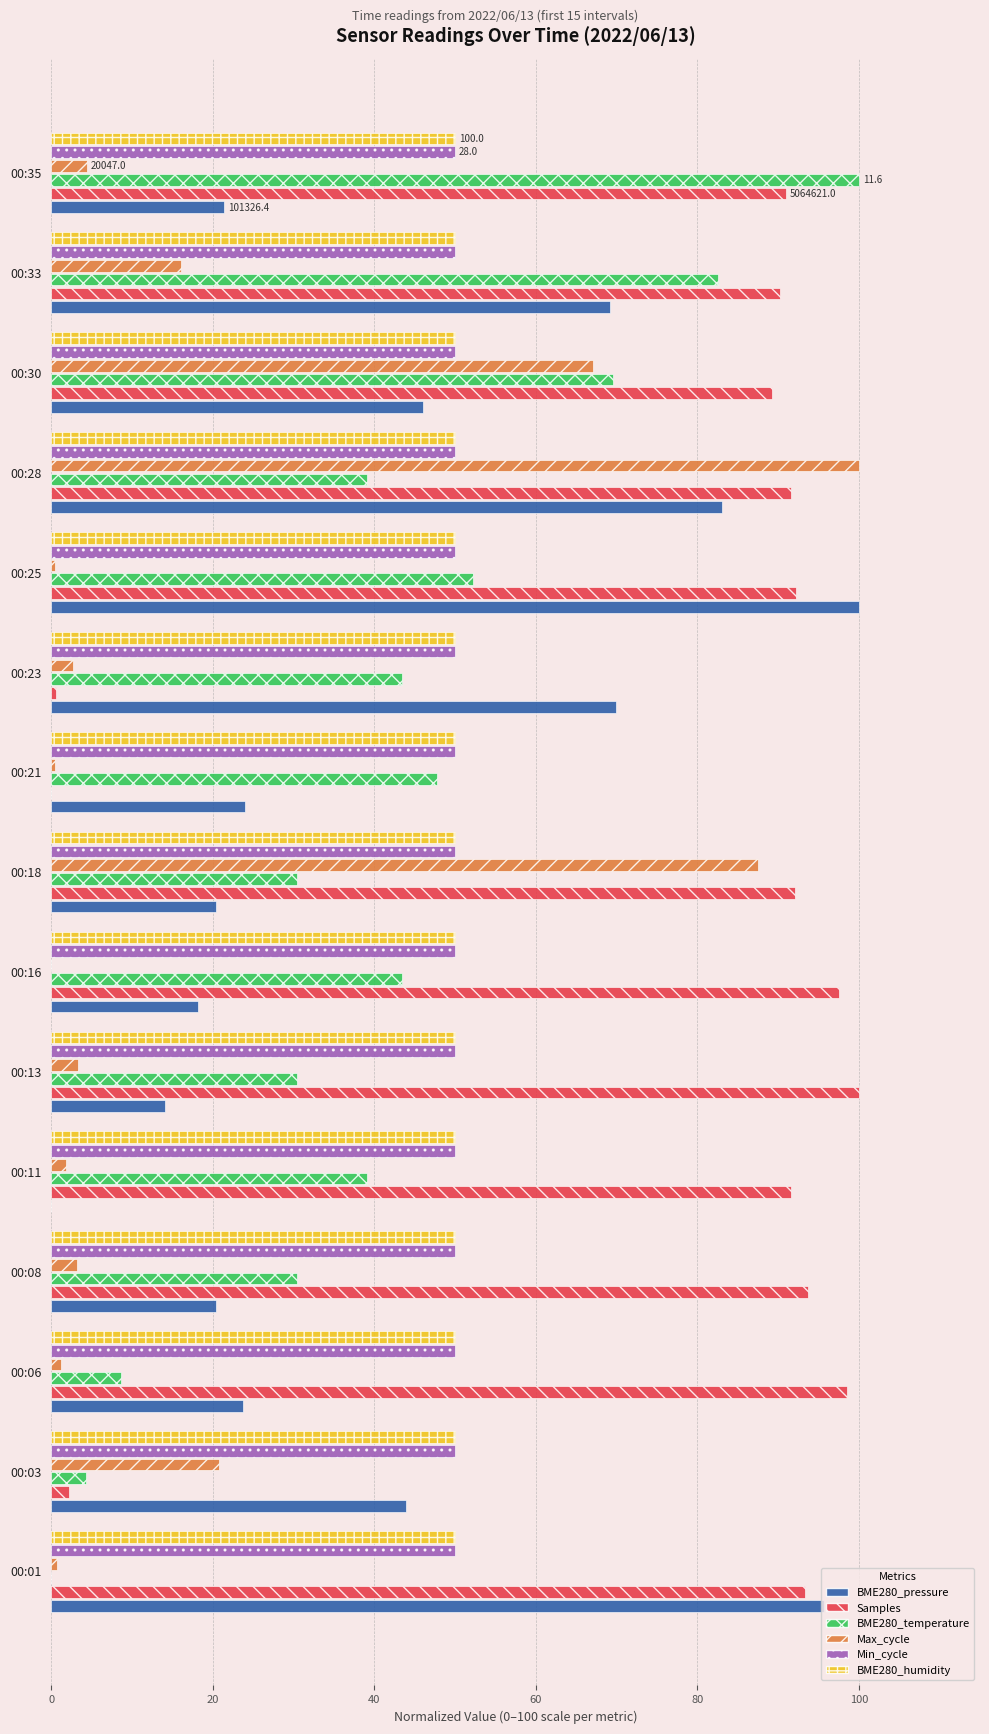

How many distinct data groups are displayed?

6